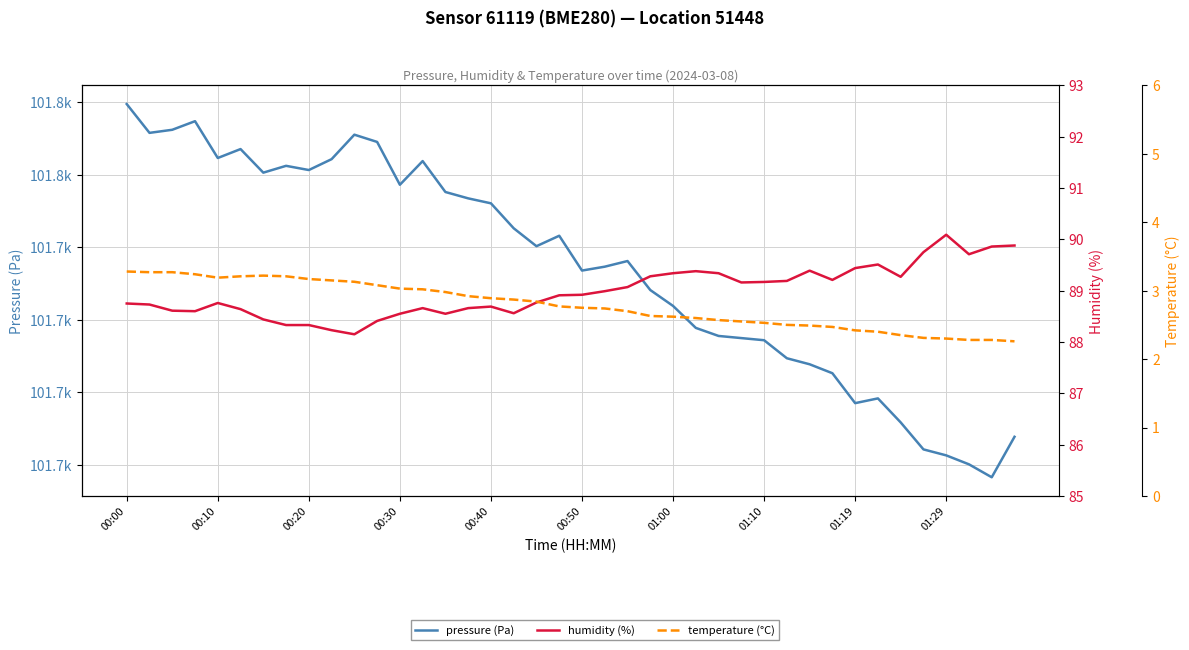

Between 17 and 31, which is larger?

17